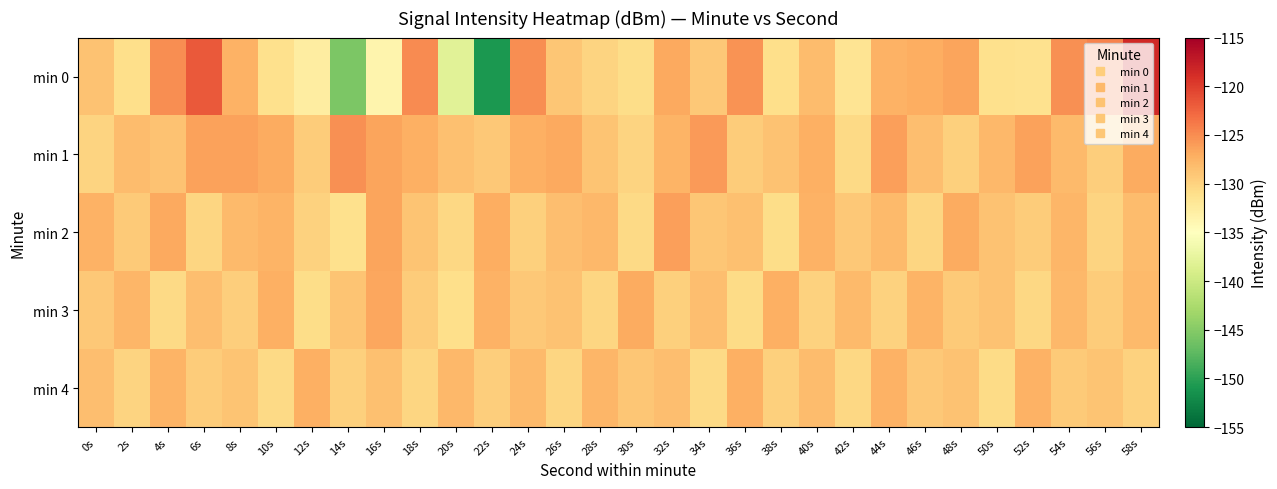

Which series has the largest total across all categories?

min 1